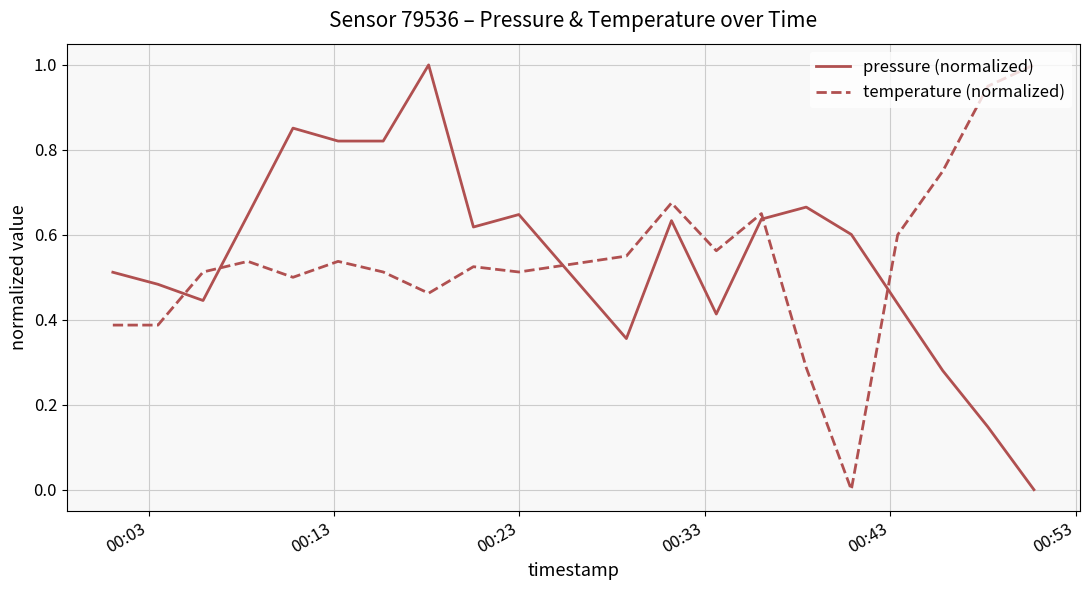

How many times do temperature (normalized) and pressure (normalized) cross each other?

5